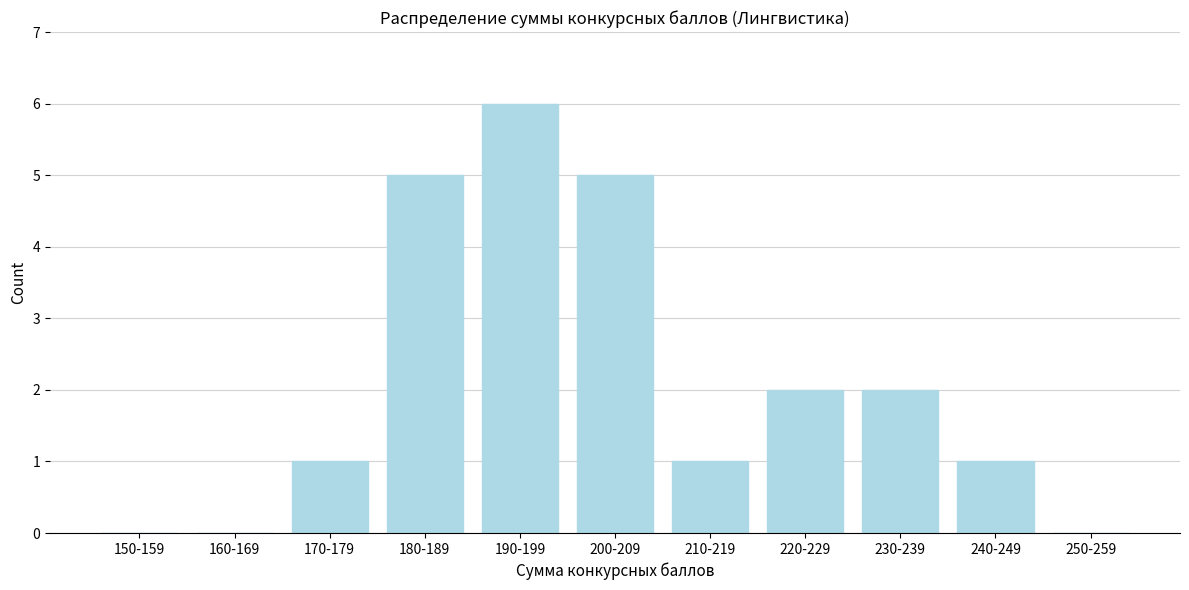

Reading left to right, list all the values displayed in this chart.

150-159=0	160-169=0	170-179=1	180-189=5	190-199=6	200-209=5	210-219=1	220-229=2	230-239=2	240-249=1	250-259=0